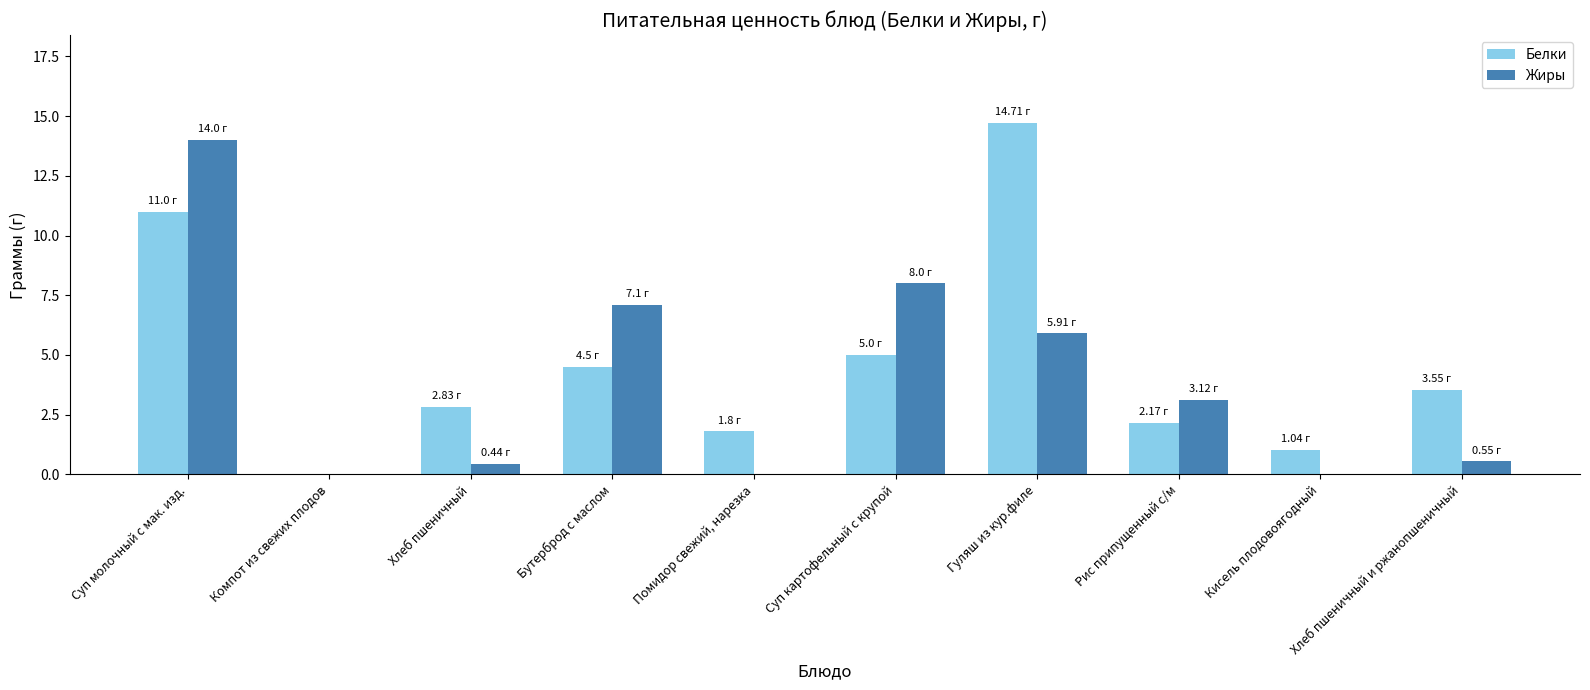

At which category is the sum across all series the highest?

Суп молочный с мак. изд.